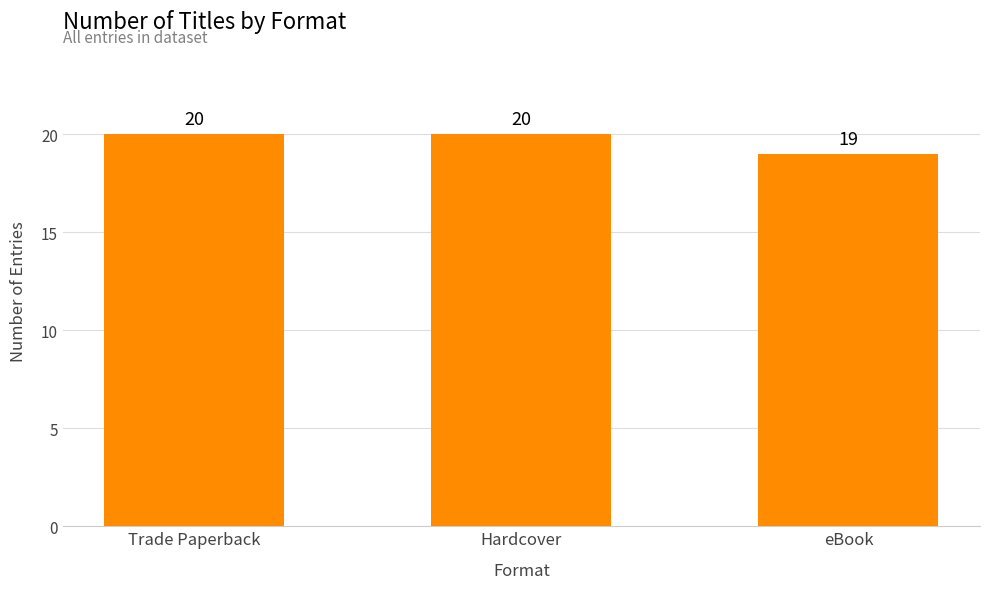

How many values are below 20?

1